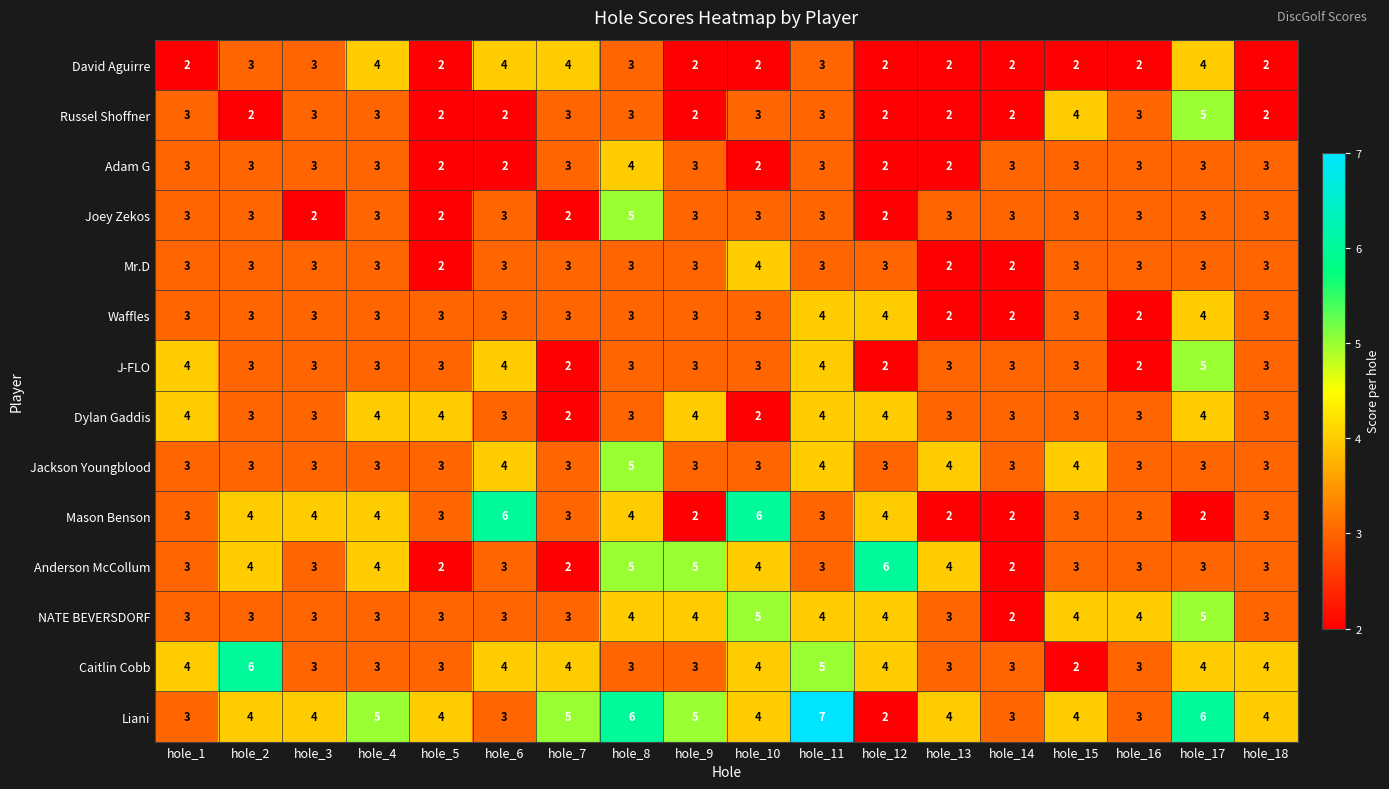

What is the total value across all series at hole_9?

45